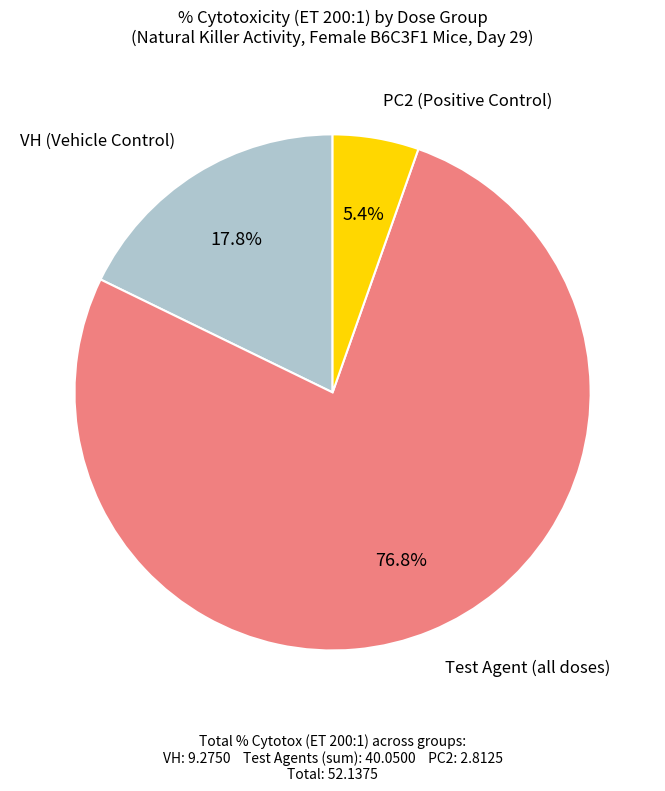

Does any single category account for the majority?

Yes